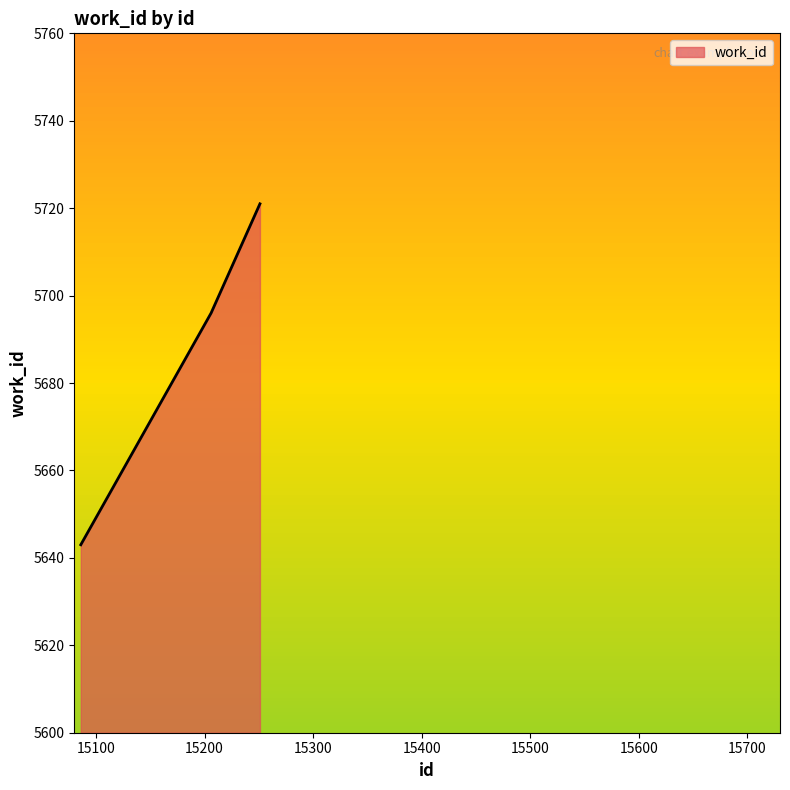

What is the maximum value shown in the chart?

5721